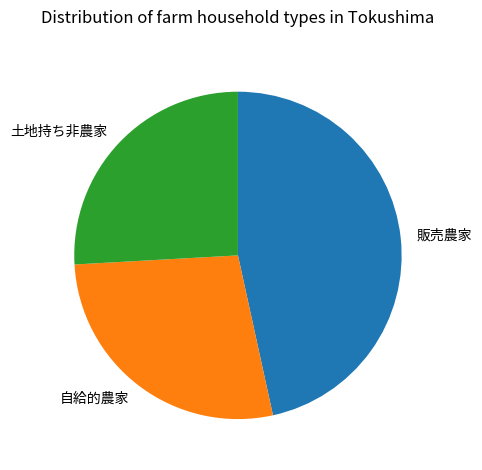

Rank the categories by value from lowest to highest.

土地持ち非農家, 自給的農家, 販売農家